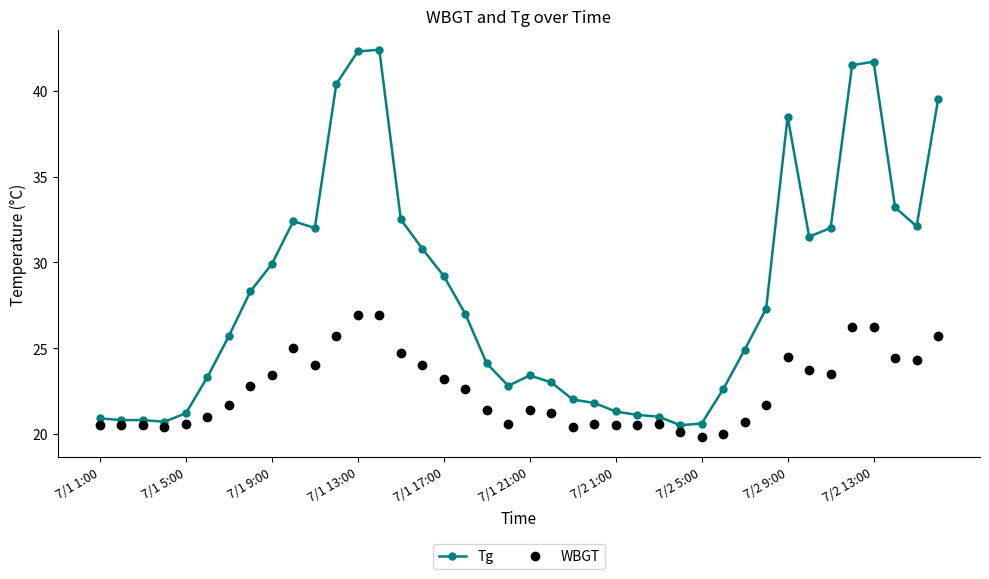

How many categories are shown in the chart?

40